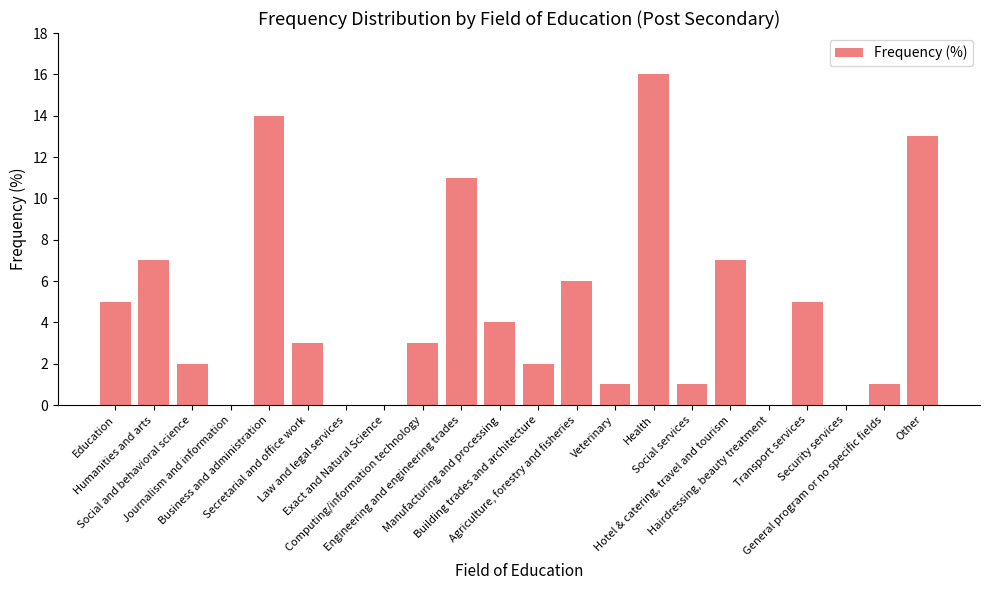

How many series are shown in this chart?

1